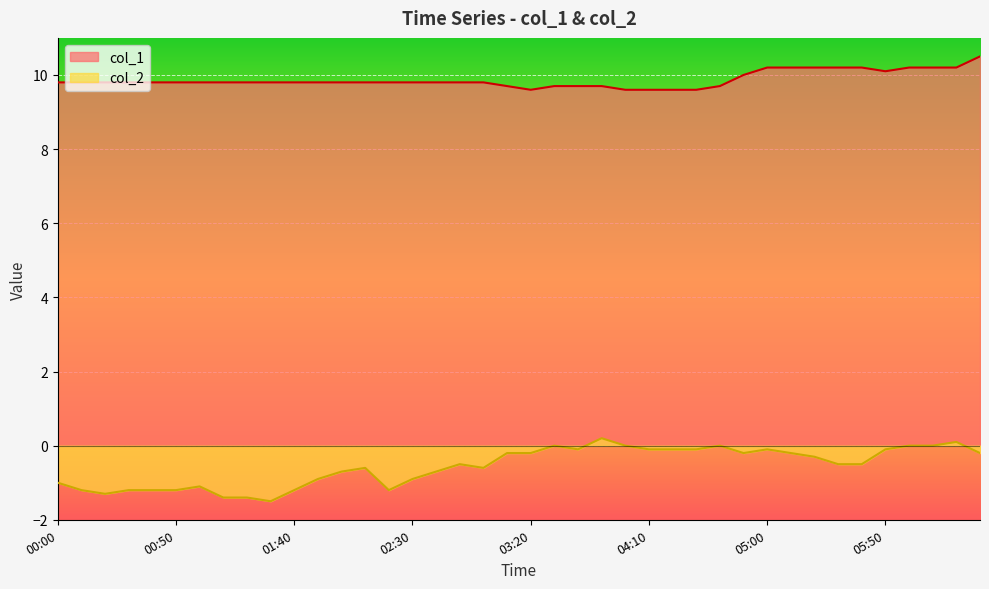

Count the number of categories in the chart.

40